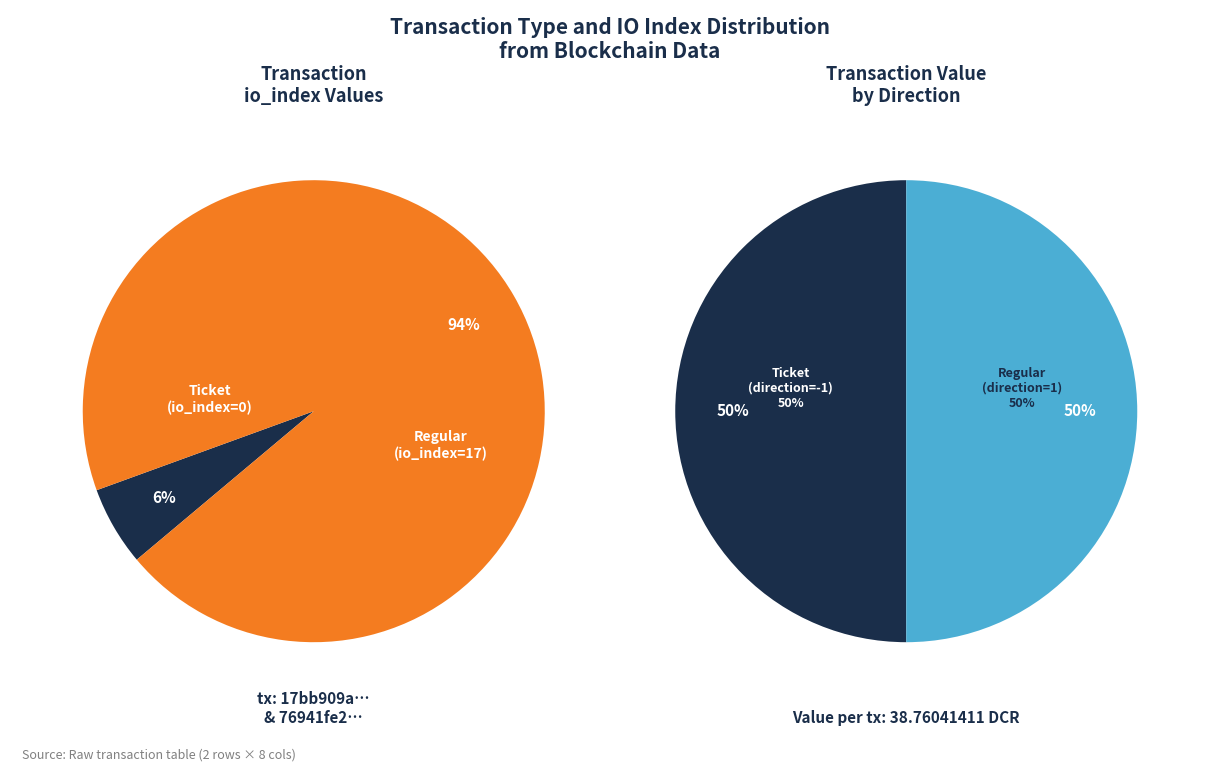

Is there any slice that represents more than half of the pie?

Yes